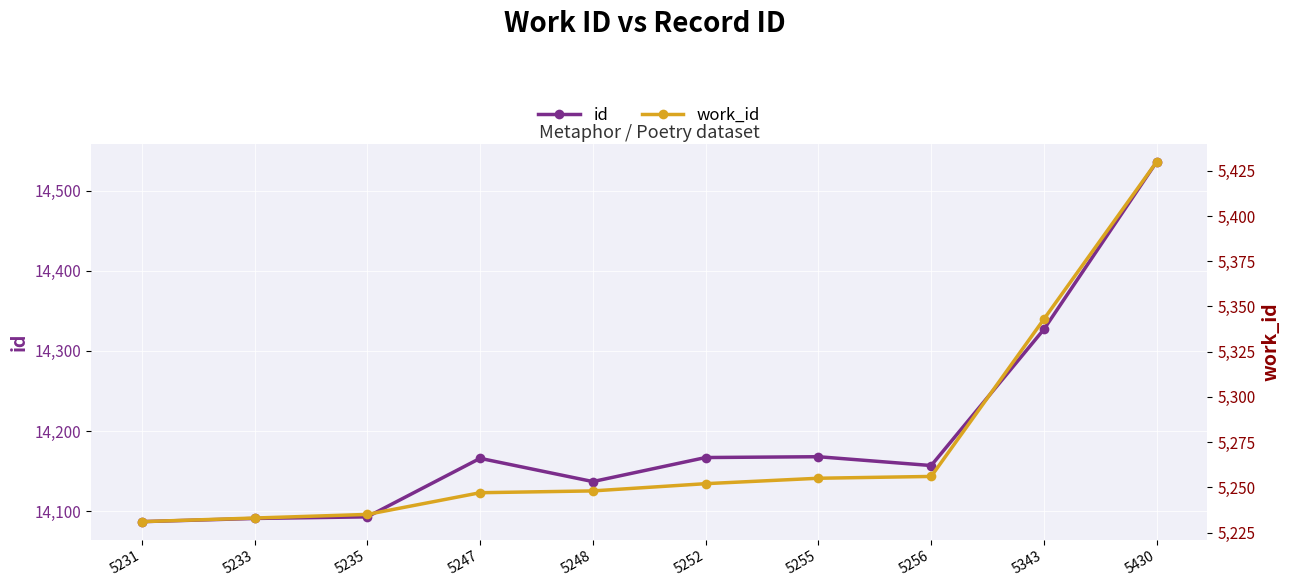

What are all the series names shown in the legend?

id, work_id